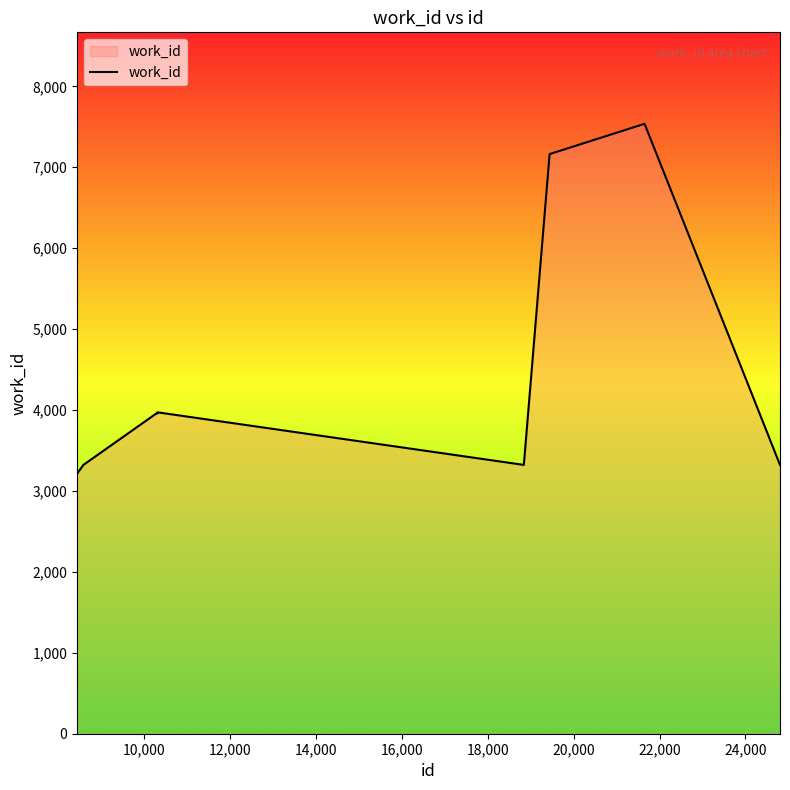

What is the smallest value displayed?

3214